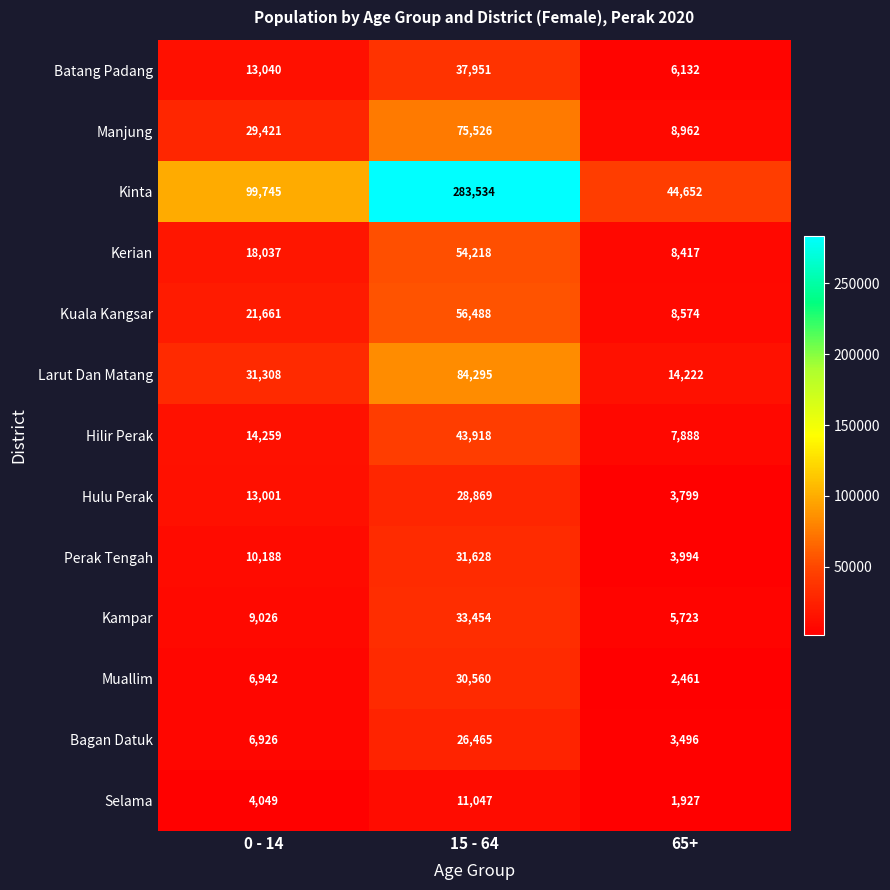

What is the difference between the highest and lowest values at 15 - 64?

272487